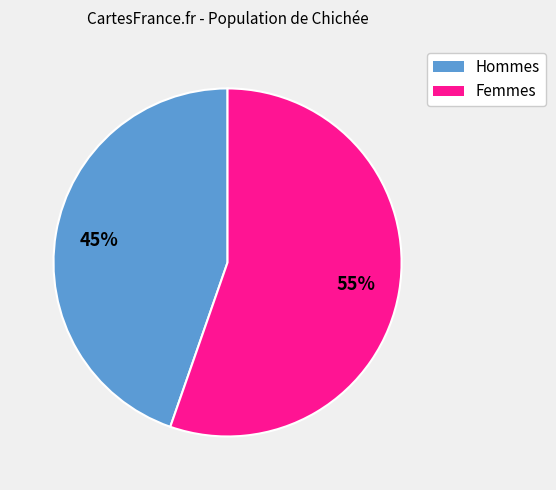

Is there any slice that represents more than half of the pie?

Yes